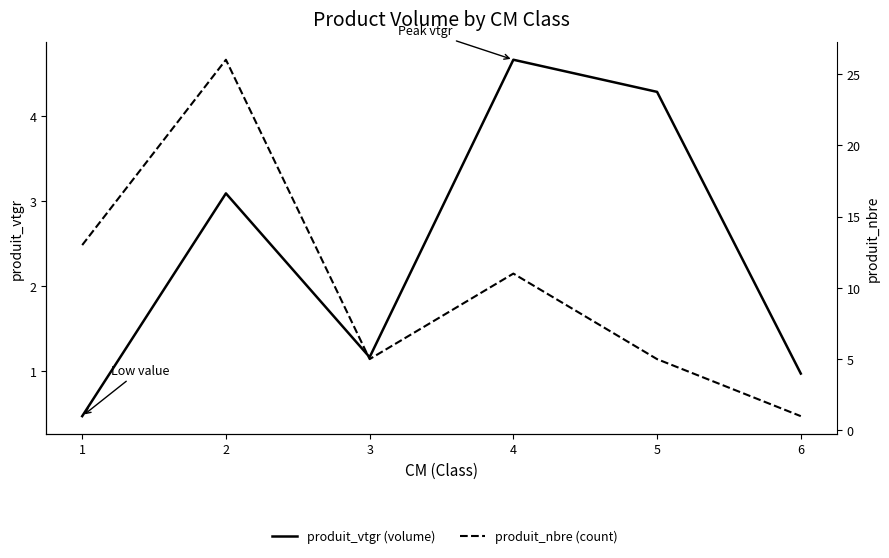

True or false: produit_nbre has a value of 11.0 at 4.

True